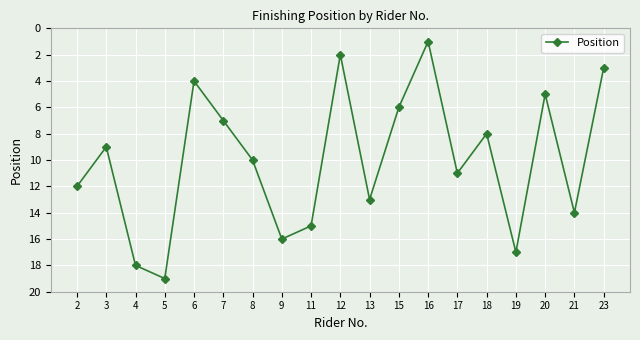

True or false: the data shows 9 at 3.

True